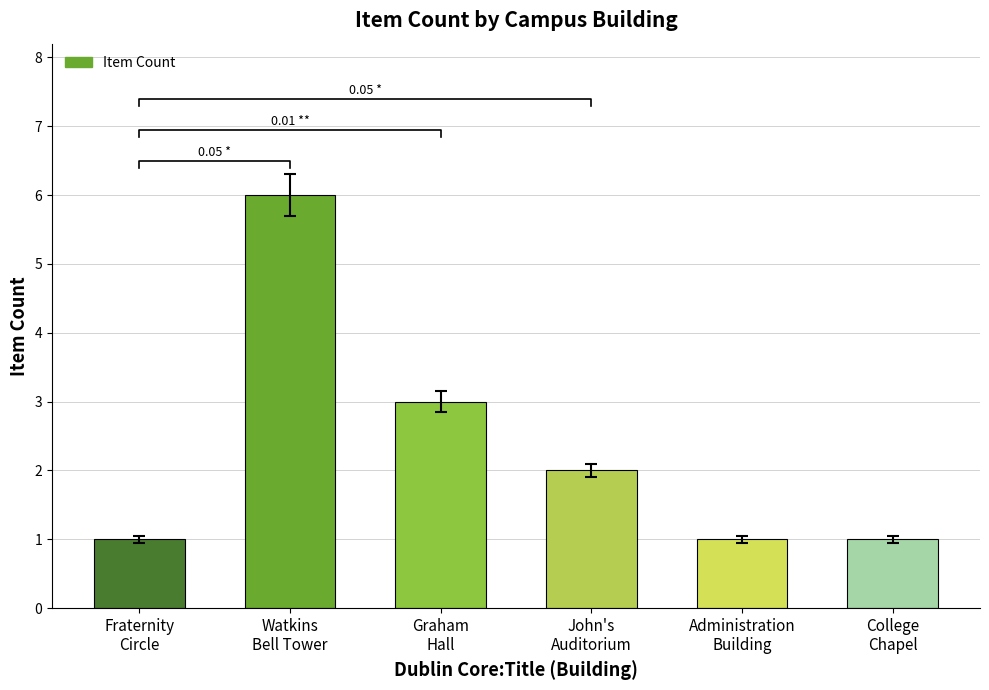

How many values are below 2?

3